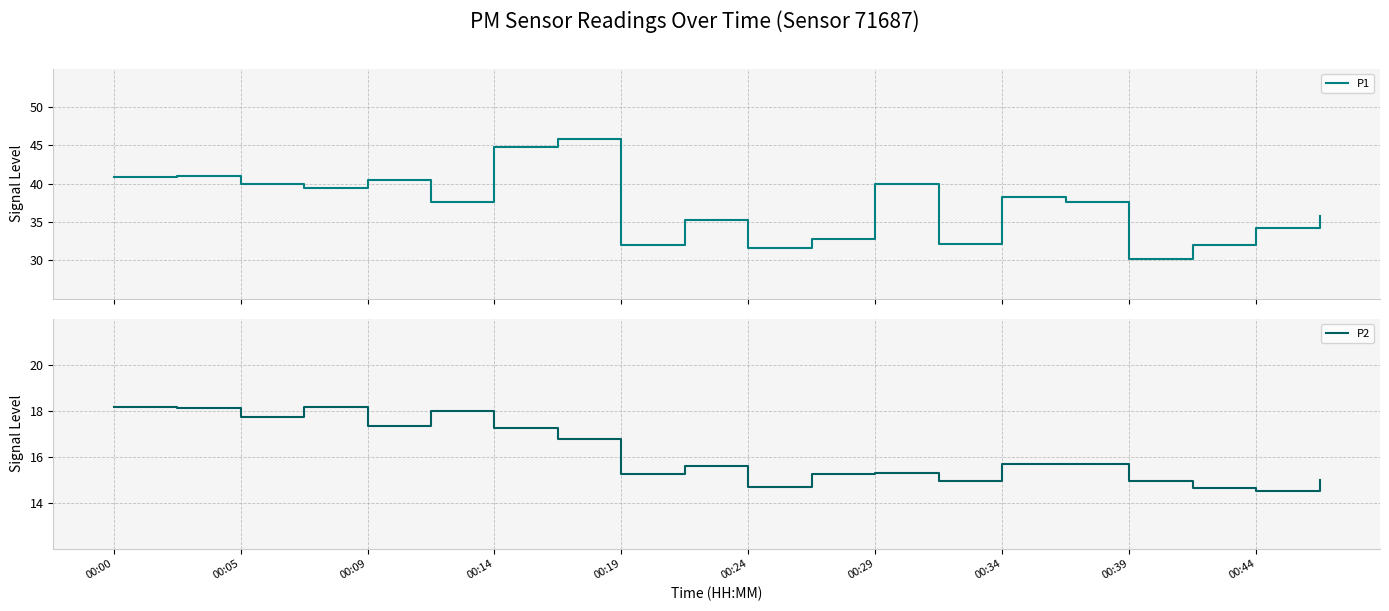

Rank the series by their maximum value, from highest to lowest.

P1, P2